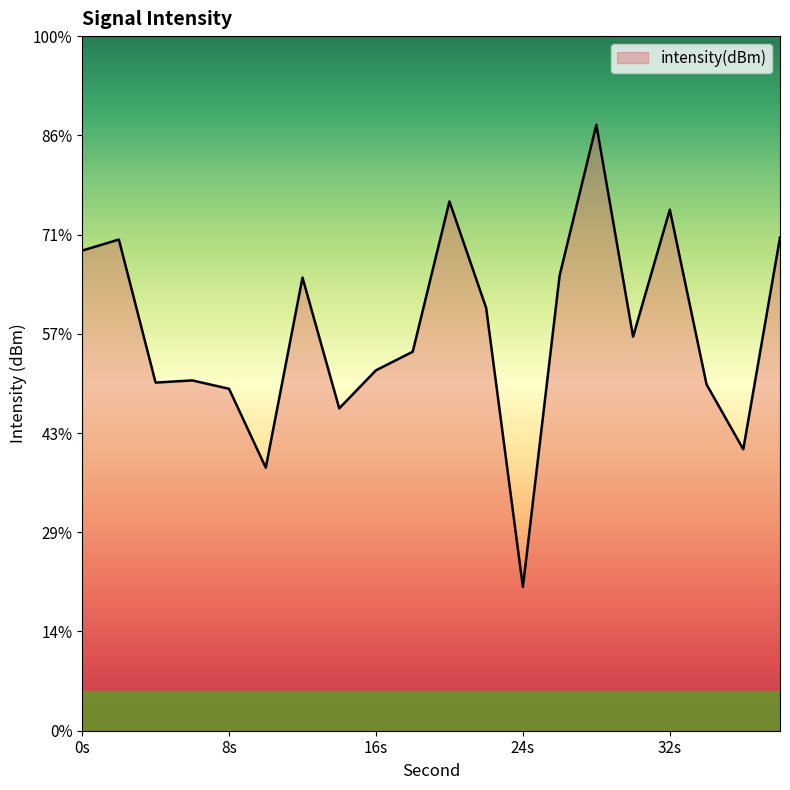

The value at 26 is -127.1. True or false?

True